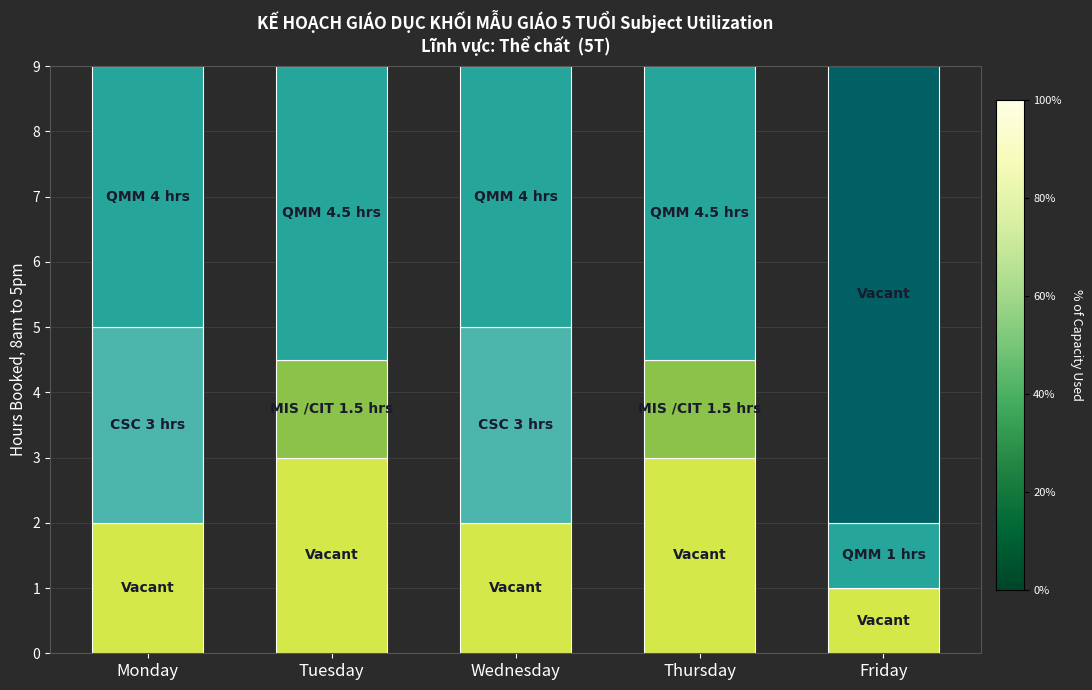

What is the total value across all series at Tuesday?

9.0